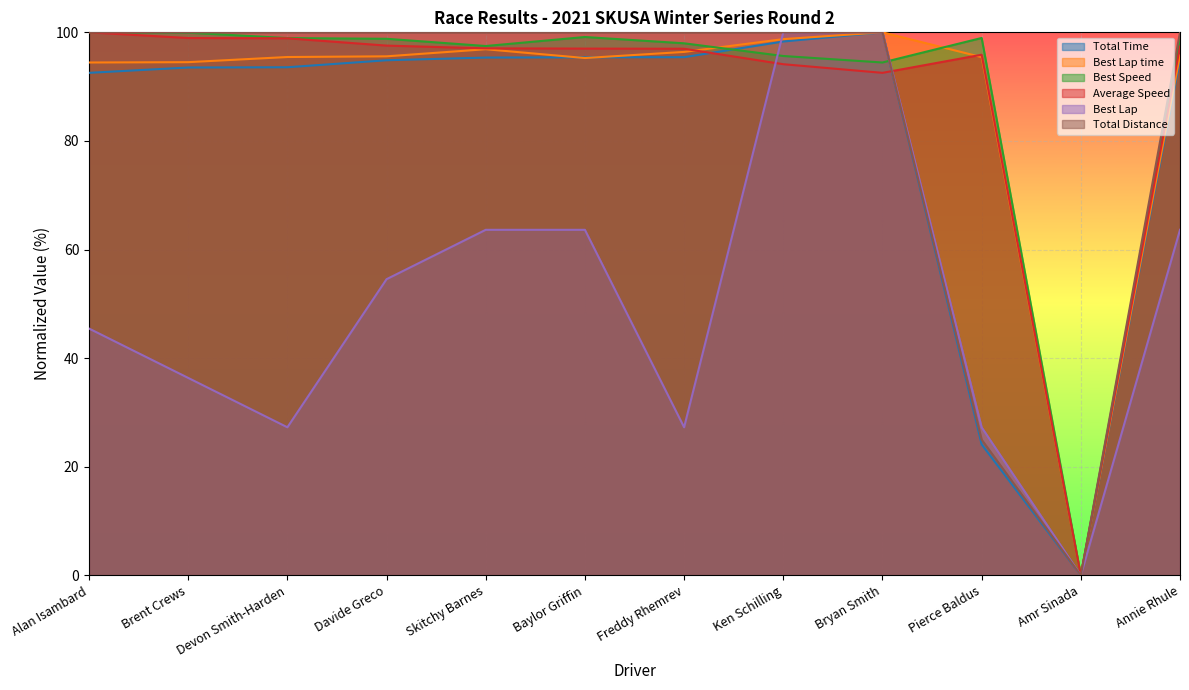

Between which two adjacent categories do Best Lap and Best Lap time first intersect?

Freddy Rhemrev and Ken Schilling